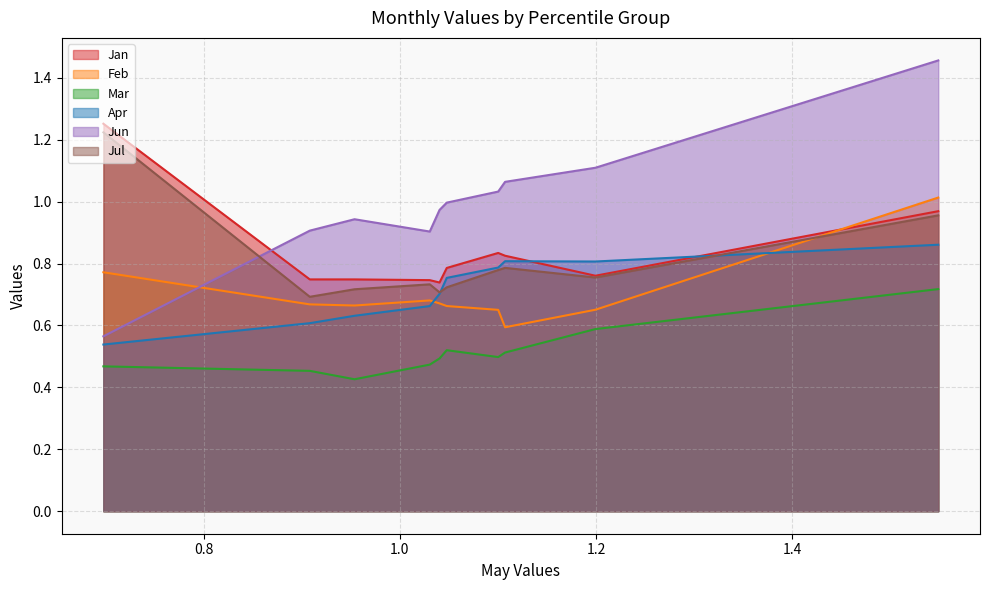

Does the chart display data point markers on the line(s)?

No